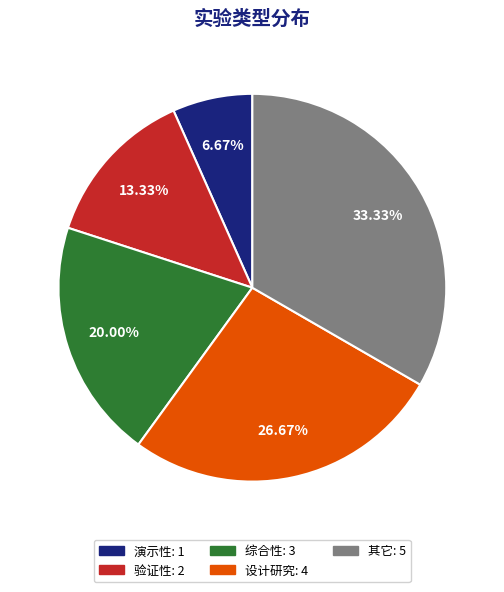

Does any single category account for the majority?

No